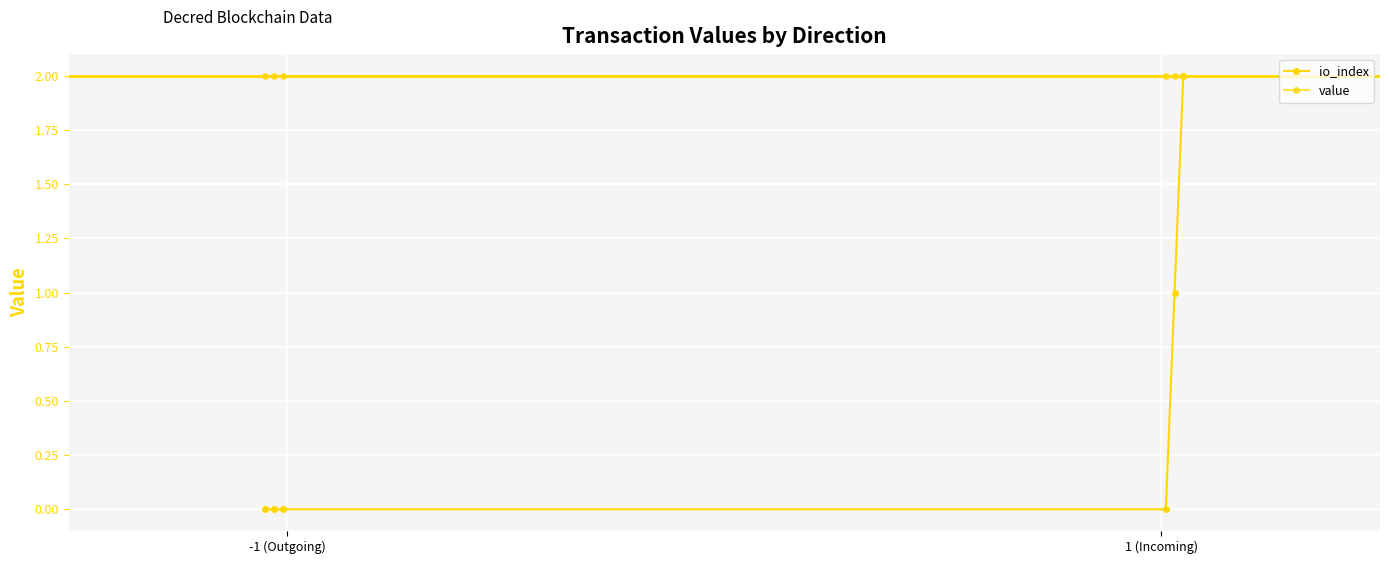

Reading left to right, what are all the values shown in this chart?

io_index: 0.0	0.0	0.0	0.0	1.0	2.0
value: 2.0	2.0	2.0	2.0	2.0	2.0